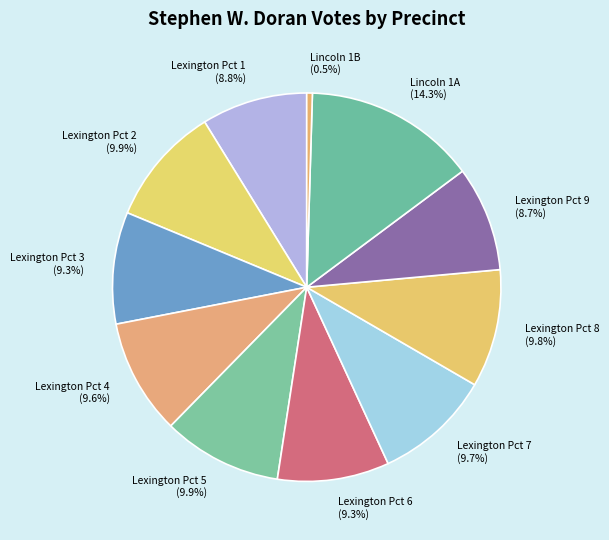

Combined, do Lexington Pct 1 and Lexington Pct 9 account for over 50%?

No